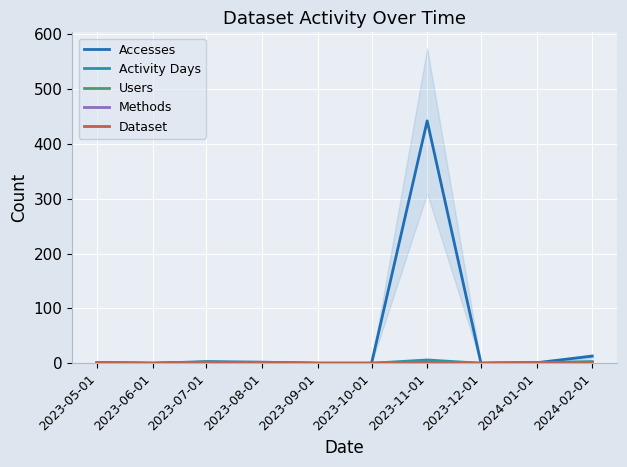

The value of Activity Days at 2023-12-01 is 0. True or false?

True